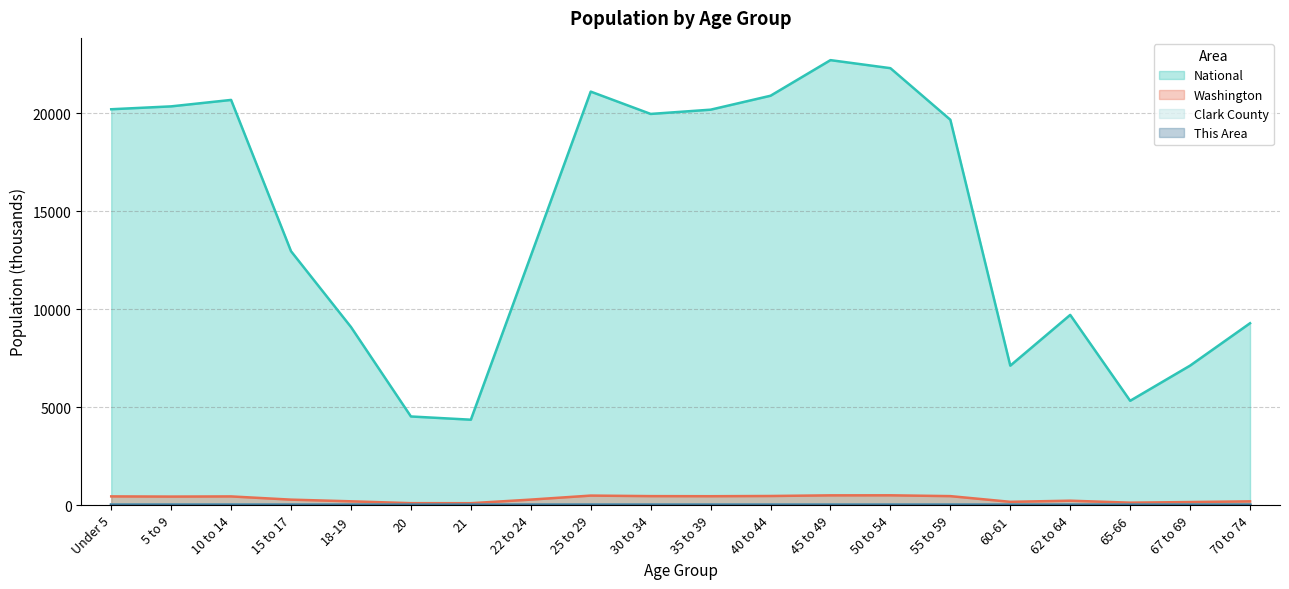

Reading left to right, extract all data points from this chart.

This Area: Under 5=0.3	5 to 9=0.3	10 to 14=0.2	15 to 17=0.1	18-19=0.1	20=0.1	21=0.1	22 to 24=0.2	25 to 29=0.4	30 to 34=0.3	35 to 39=0.2	40 to 44=0.2	45 to 49=0.2	50 to 54=0.1	55 to 59=0.1	60-61=0.0	62 to 64=0.0	65-66=0.0	67 to 69=0.0	70 to 74=0.0
Clark County: Under 5=29.4	5 to 9=31.1	10 to 14=32.8	15 to 17=19.2	18-19=10.9	20=5.0	21=4.8	22 to 24=14.6	25 to 29=26.4	30 to 34=28.5	35 to 39=29.7	40 to 44=30.0	45 to 49=31.5	50 to 54=30.4	55 to 59=28.1	60-61=10.3	62 to 64=14.0	65-66=7.4	67 to 69=9.4	70 to 74=11.2
Washington: Under 5=439.7	5 to 9=429.9	10 to 14=438.2	15 to 17=273.6	18-19=188.5	20=94.1	21=91.9	22 to 24=275.5	25 to 29=480.4	30 to 34=453.4	35 to 39=448.6	40 to 44=459.7	45 to 49=492.9	50 to 54=495.3	55 to 59=453.1	60-61=162.5	62 to 64=219.6	65-66=119.4	67 to 69=151.1	70 to 74=186.7
National: Under 5=20201.4	5 to 9=20348.7	10 to 14=20677.2	15 to 17=12954.3	18-19=9086.1	20=4519.1	21=4354.3	22 to 24=12712.6	25 to 29=21101.8	30 to 34=19962.1	35 to 39=20179.6	40 to 44=20891.0	45 to 49=22708.6	50 to 54=22298.1	55 to 59=19664.8	60-61=7113.7	62 to 64=9704.2	65-66=5319.9	67 to 69=7115.4	70 to 74=9278.2